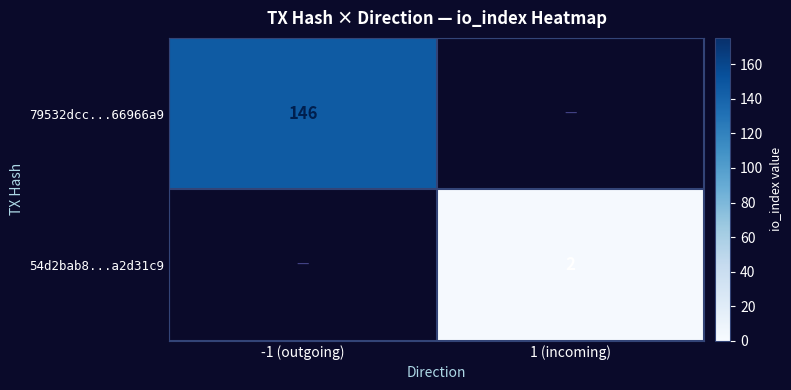

What is the total value across all series at -1 (outgoing)?

146